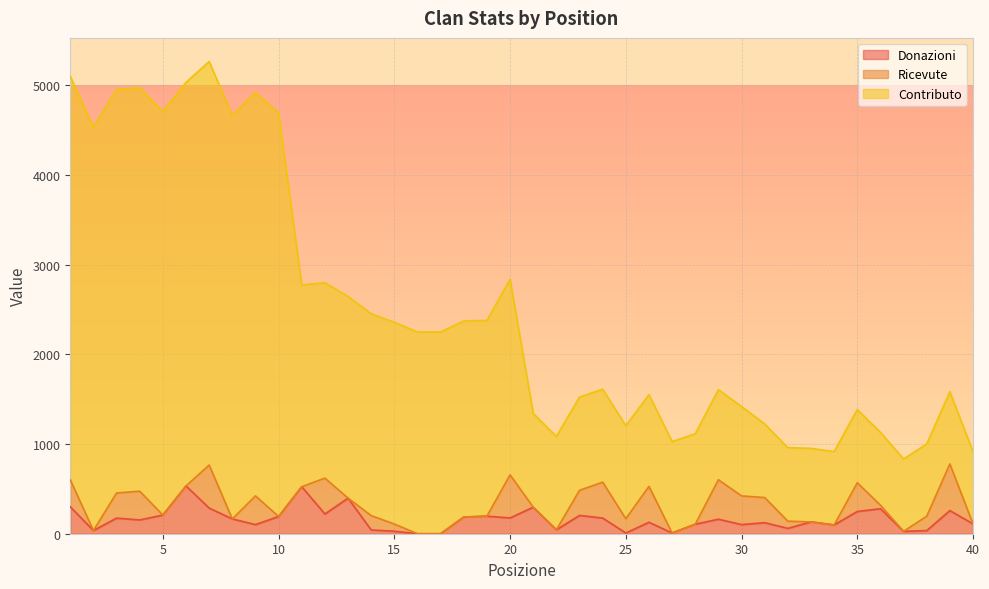

What is the highest value of the Donazioni series?

533